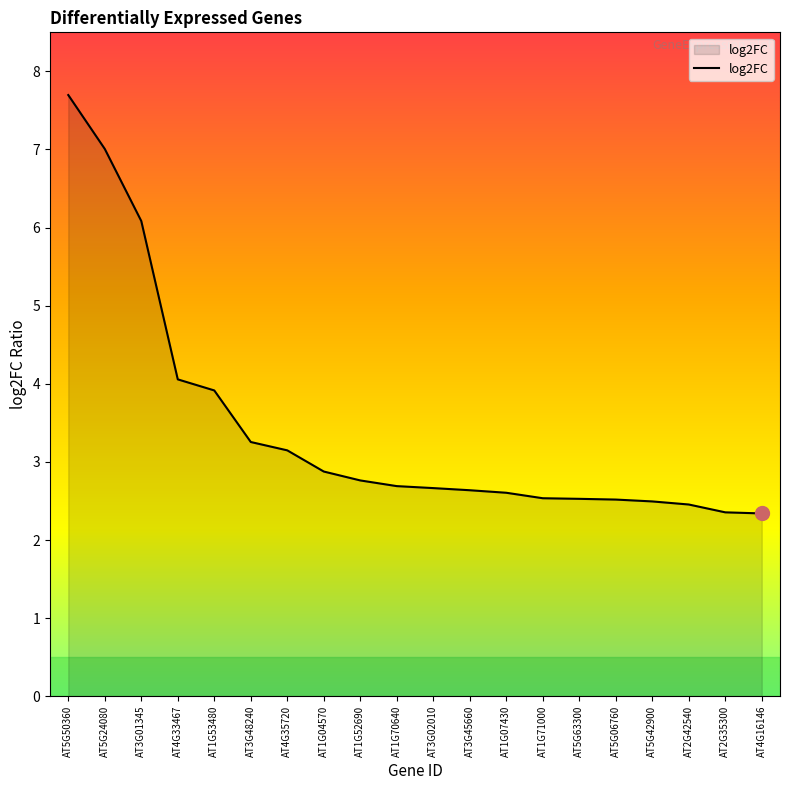

What is the ratio of the value at AT4G33467 to the value at AT1G52690?

1.5